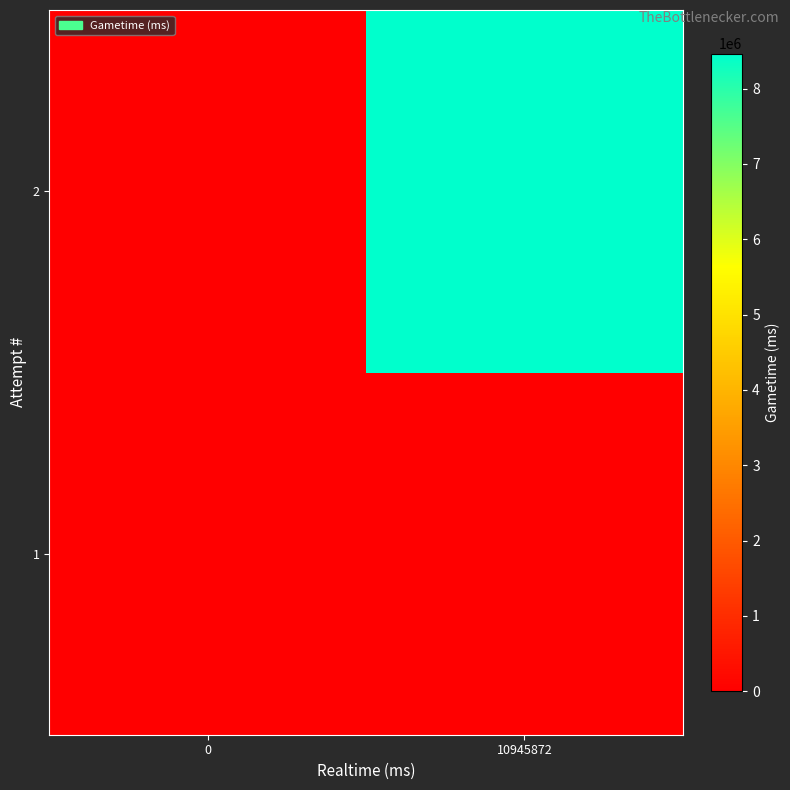

Rank the series at 0 from lowest to highest value.

1, 2